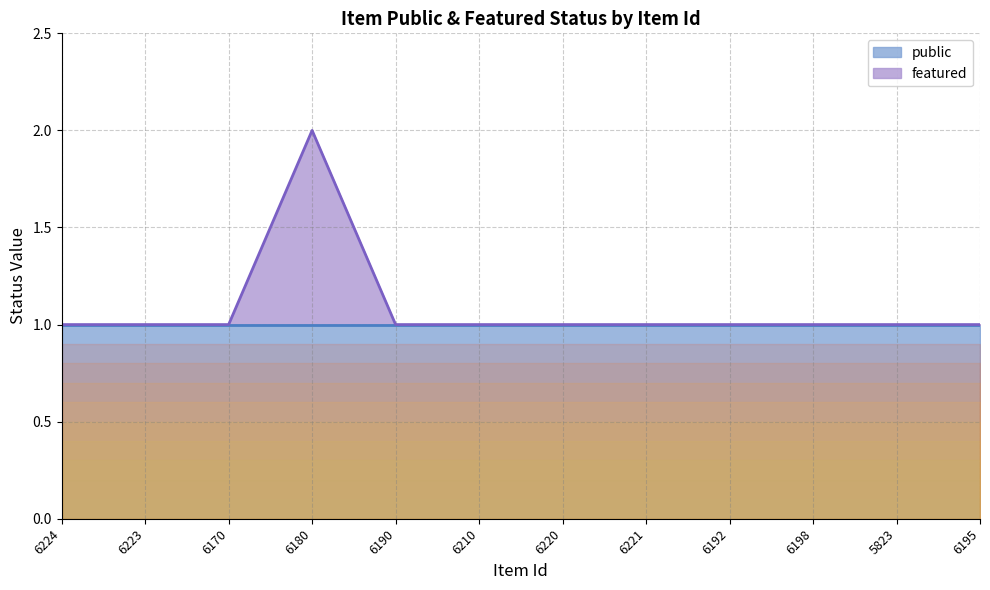

What position from the left is 6195?

12